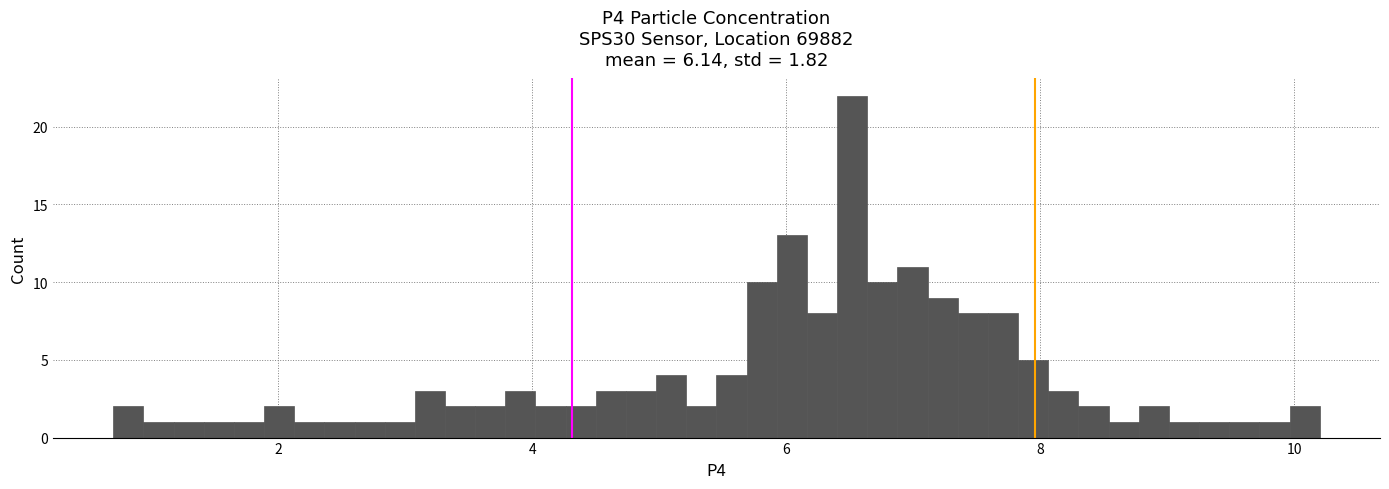

Around what value on the x-axis is the tallest bar? Give the approximate position of its centre, as read against the axis.

6.6